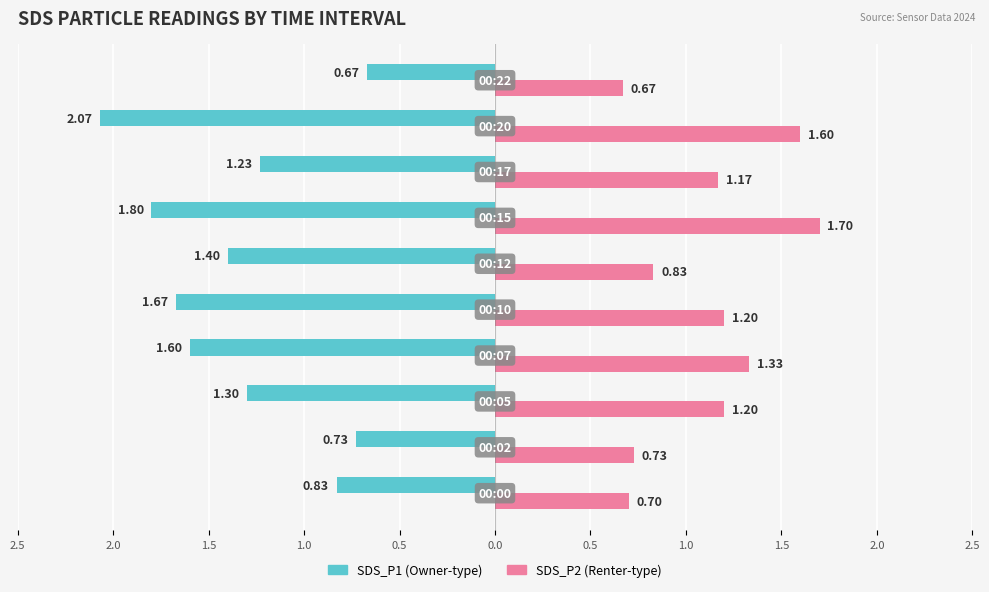

Is it true that SDS_P2 equals 0.5 at 0.0?

False